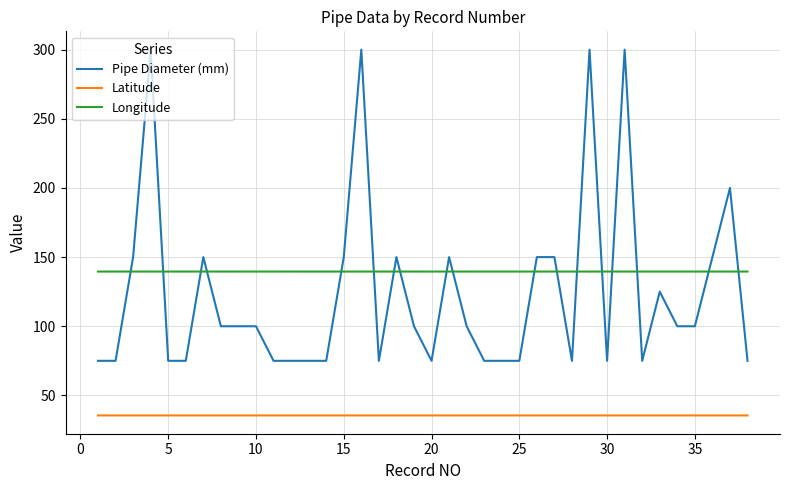

List the series in order of their peak value, highest first.

Pipe Diameter (mm), Longitude, Latitude